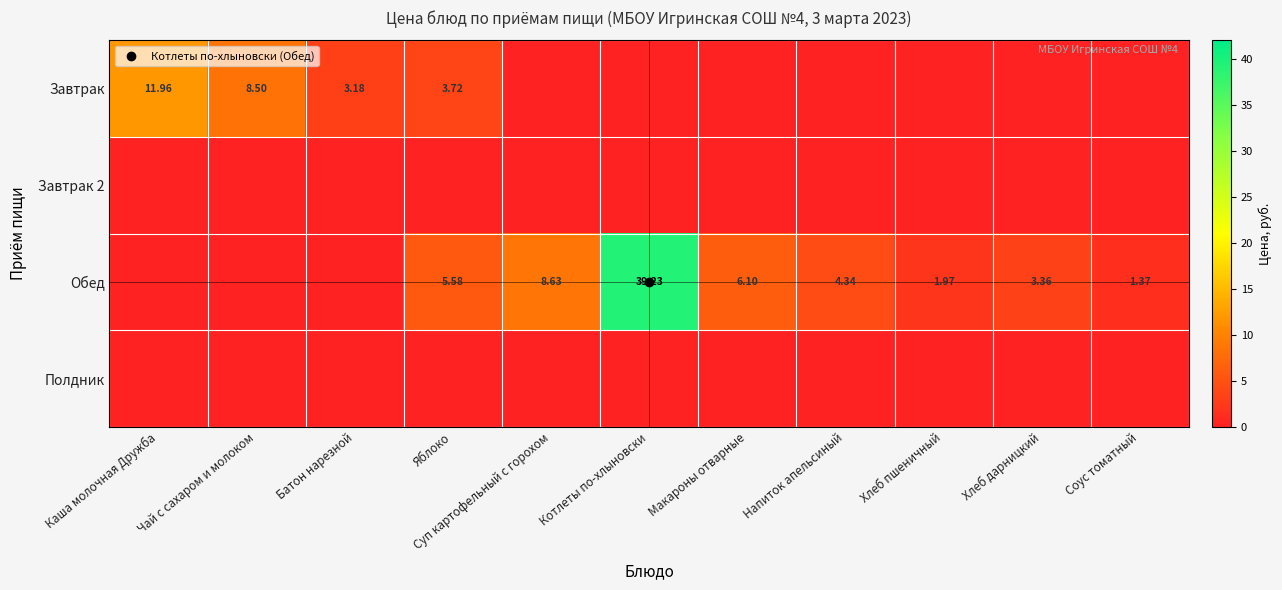

At how many categories does at least one series exceed 36?

1